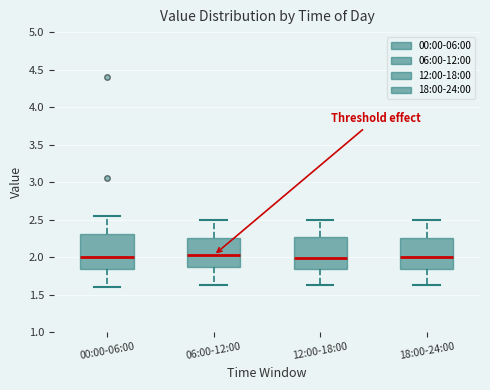

Reading left to right, read every box against the y-axis: the position of its median line, the range the box covers, and the ends of its whiskers. The values are not printed on the chart, so give them approximately, as read against the axis.

00:00-06:00: median 2.00, box 1.85 to 2.30, whiskers 1.60 to 2.55
06:00-12:00: median 2.05, box 1.85 to 2.25, whiskers 1.65 to 2.50
12:00-18:00: median 2.00, box 1.85 to 2.25, whiskers 1.65 to 2.50
18:00-24:00: median 2.00, box 1.85 to 2.25, whiskers 1.65 to 2.50